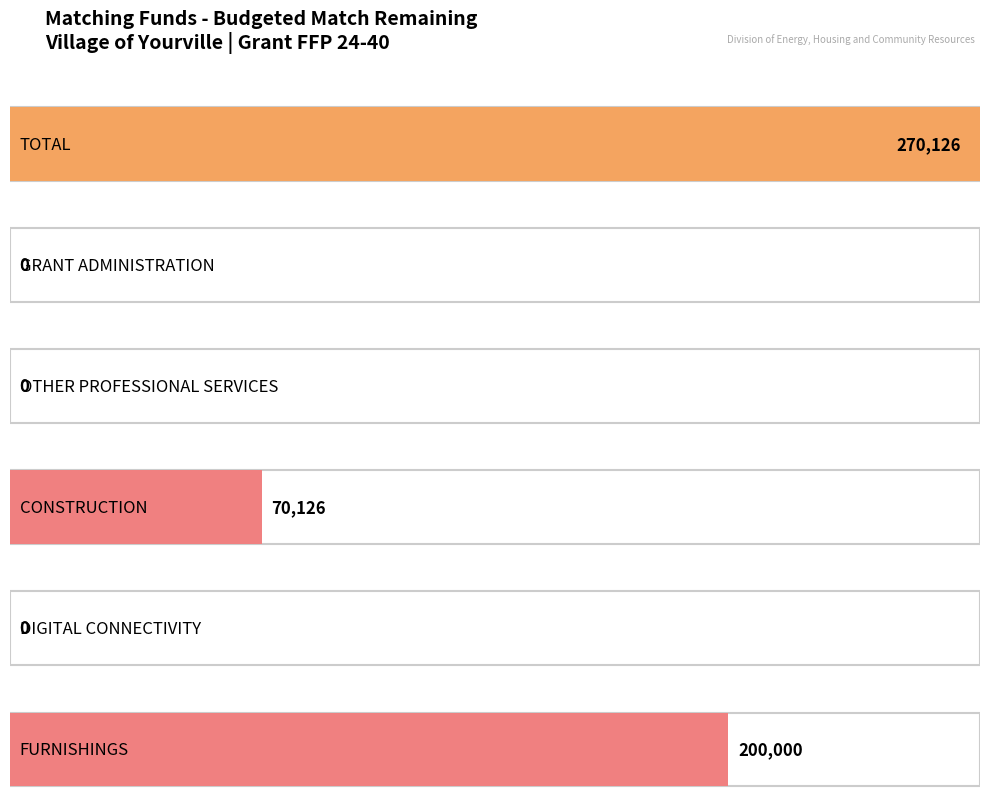

How many data points are above 70126?

2